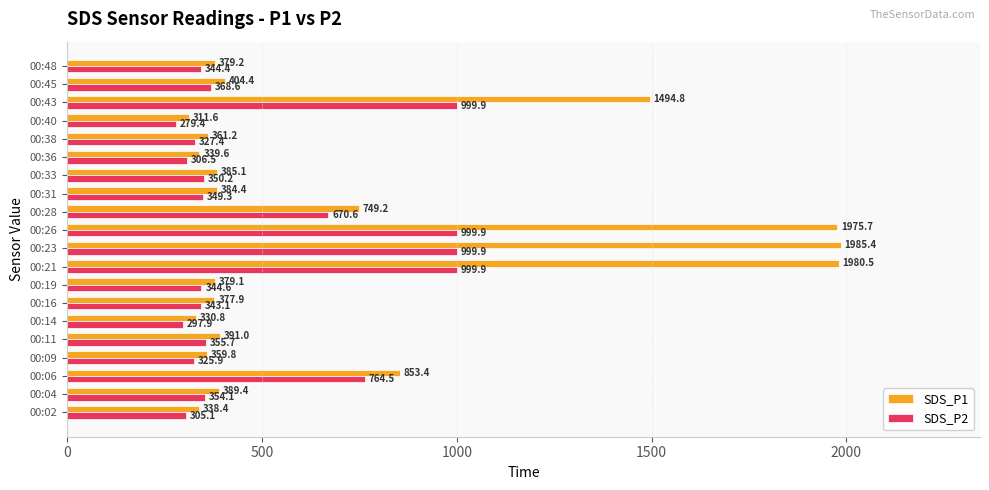

List the series in order of their overall mean, highest first.

SDS_P1, SDS_P2